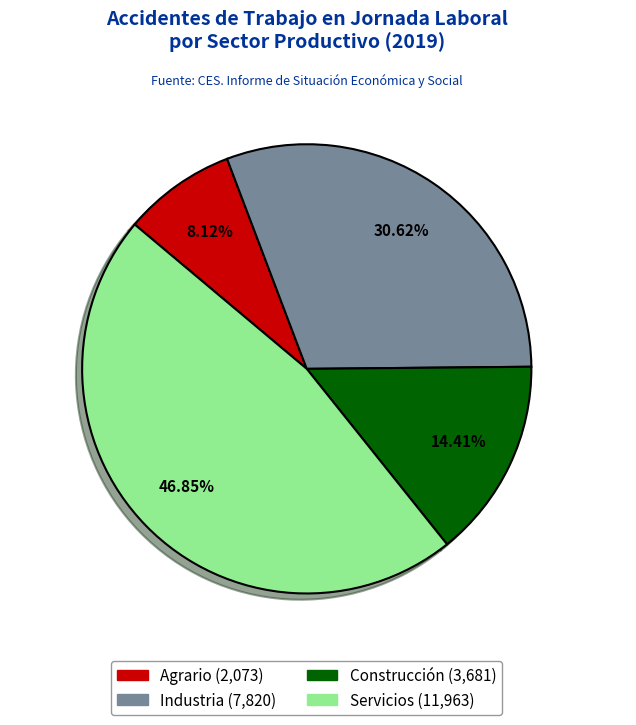

Count the number of slices in the pie.

4